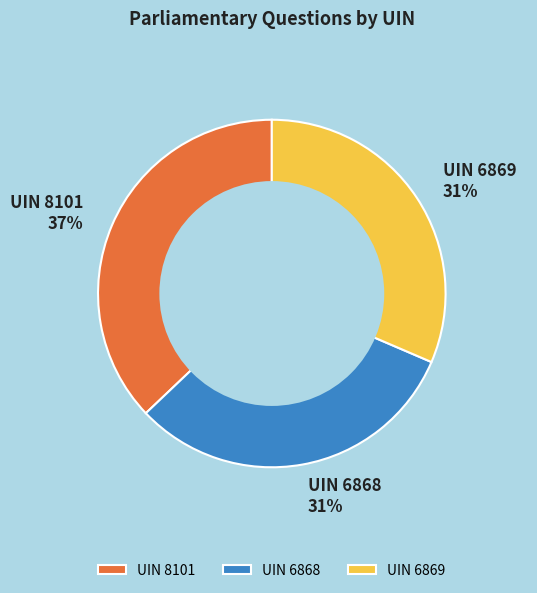

To the nearest percent, what portion does UIN 6869 represent?

31%